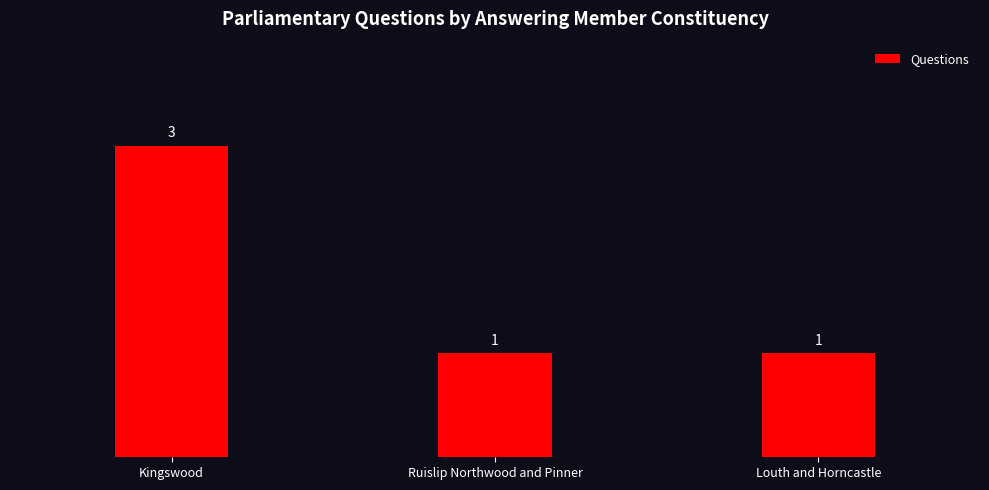

Reading left to right, list all the values displayed in this chart.

3	1	1